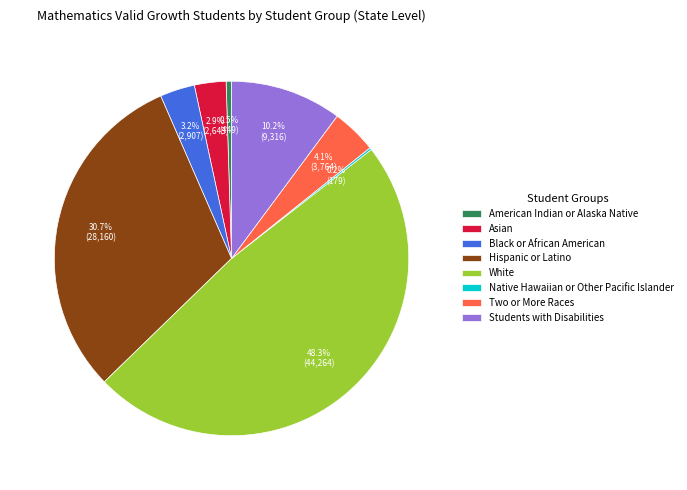

Which slice is the largest?

White